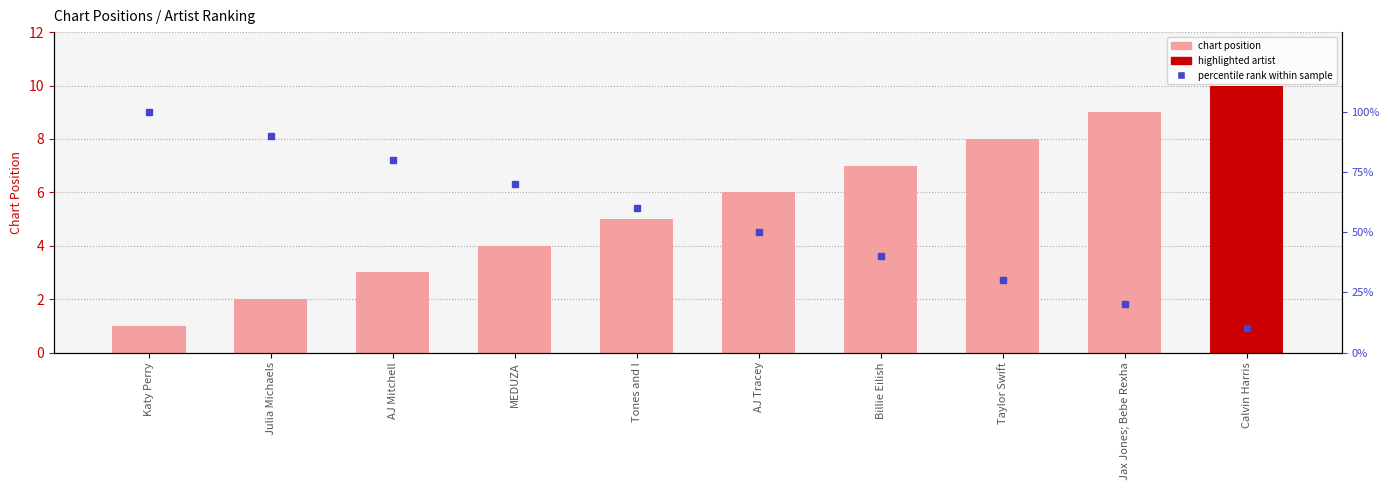

True or false: percentile rank within sample has a value of 70 at MEDUZA.

True